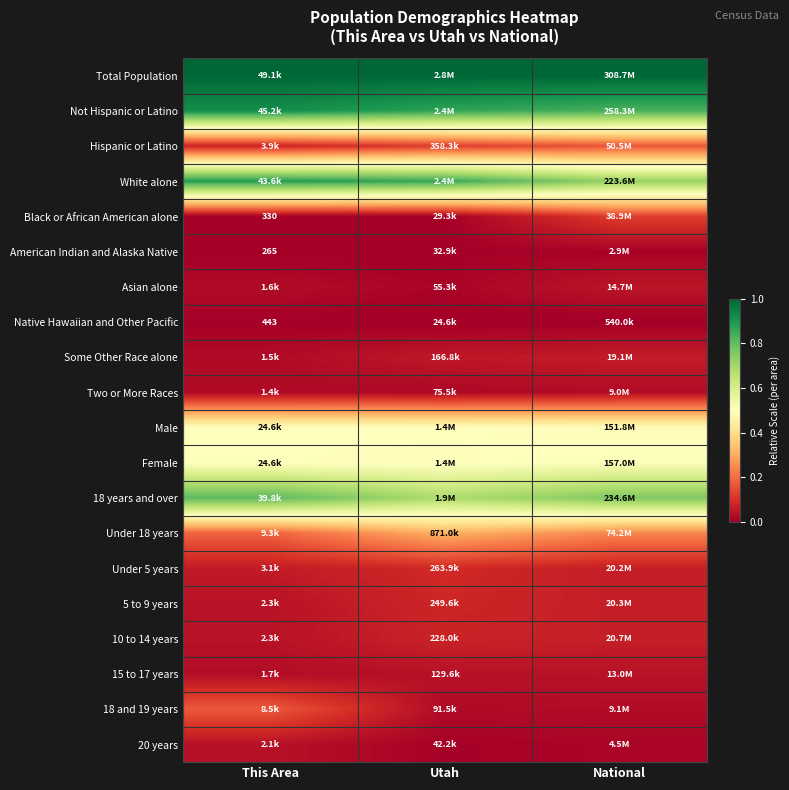

At which label does American Indian and Alaska Native reach its minimum?

This Area